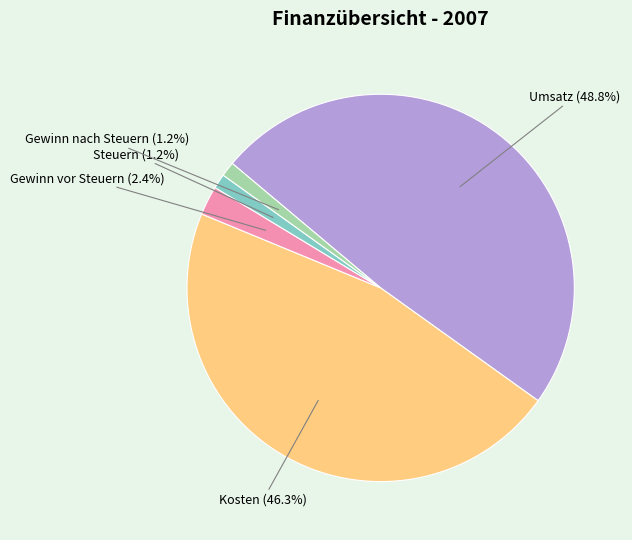

The Umsatz slice represents 62% of the pie. True or false?

False